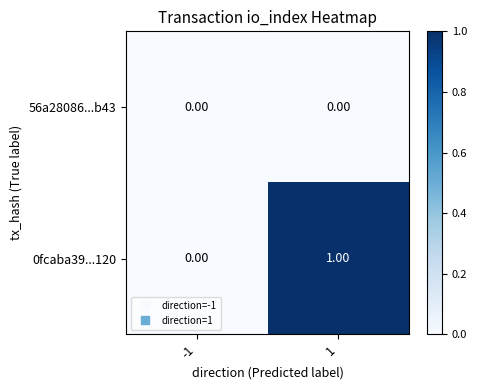

How many series are shown in this chart?

2